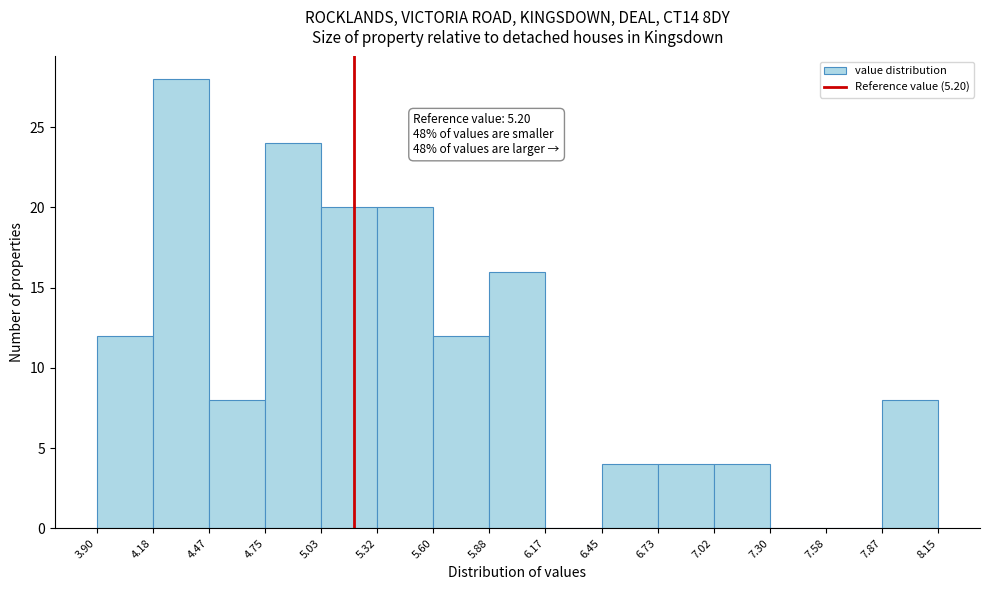

Over which range of the x-axis is the bar tallest?

4.18 to 4.47